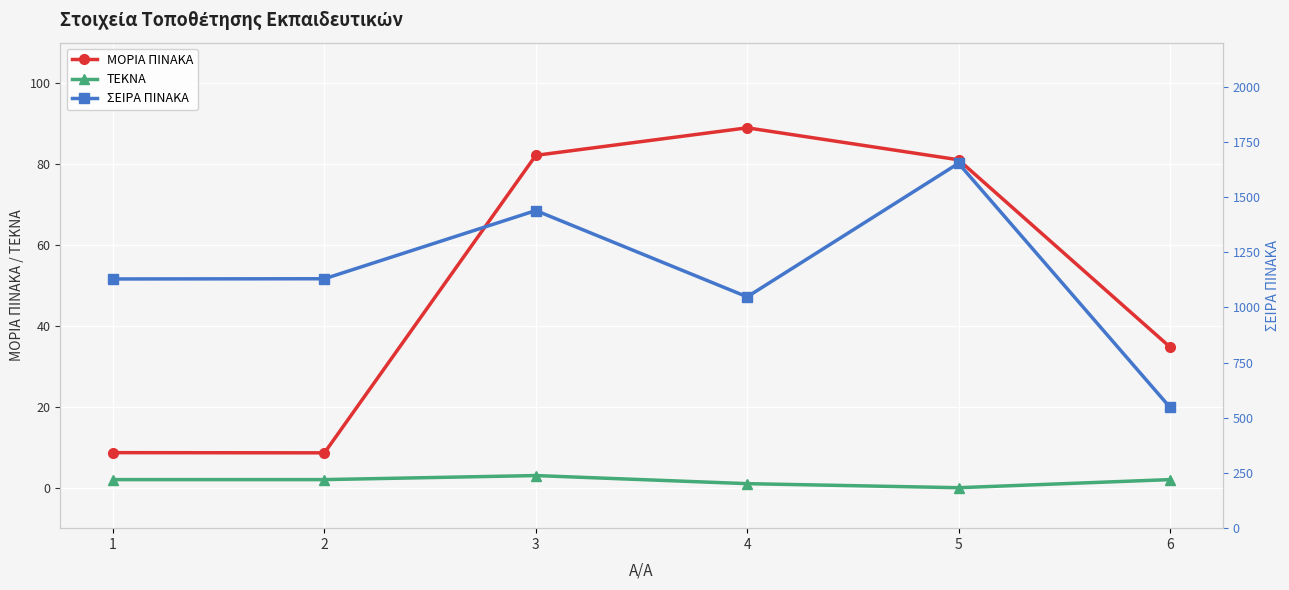

True or false: ΣΕΙΡΑ ΠΙΝΑΚΑ has a value of 955.1 at 5.

False